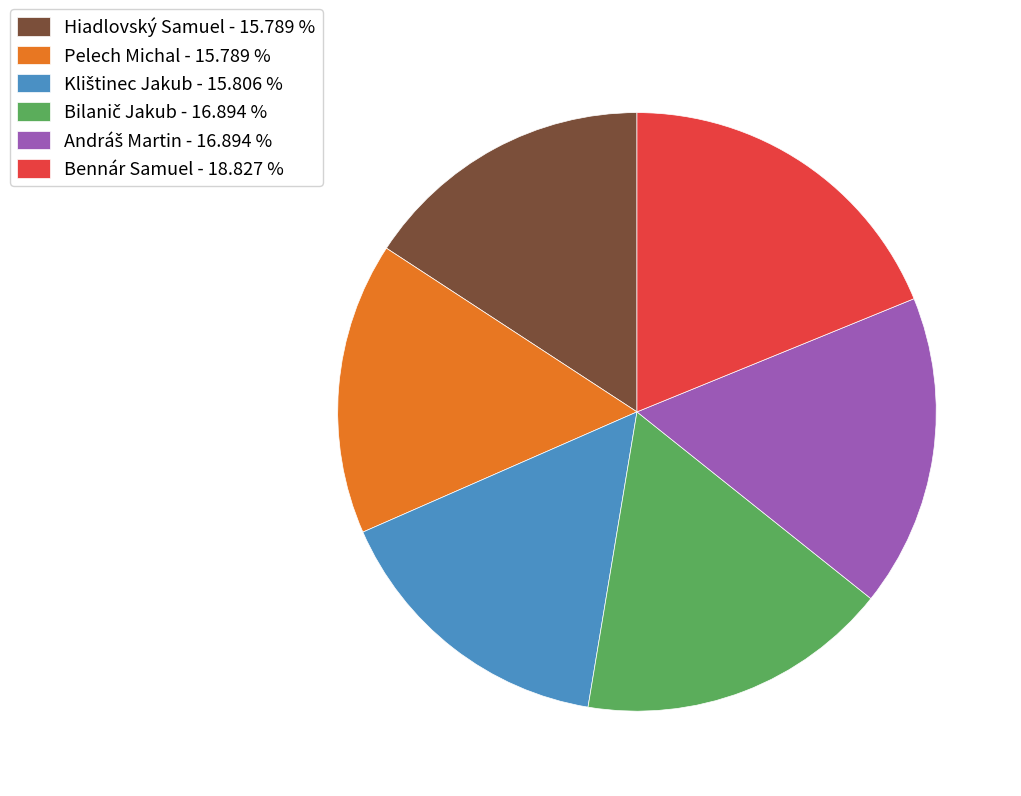

Is there any slice that represents more than half of the pie?

No